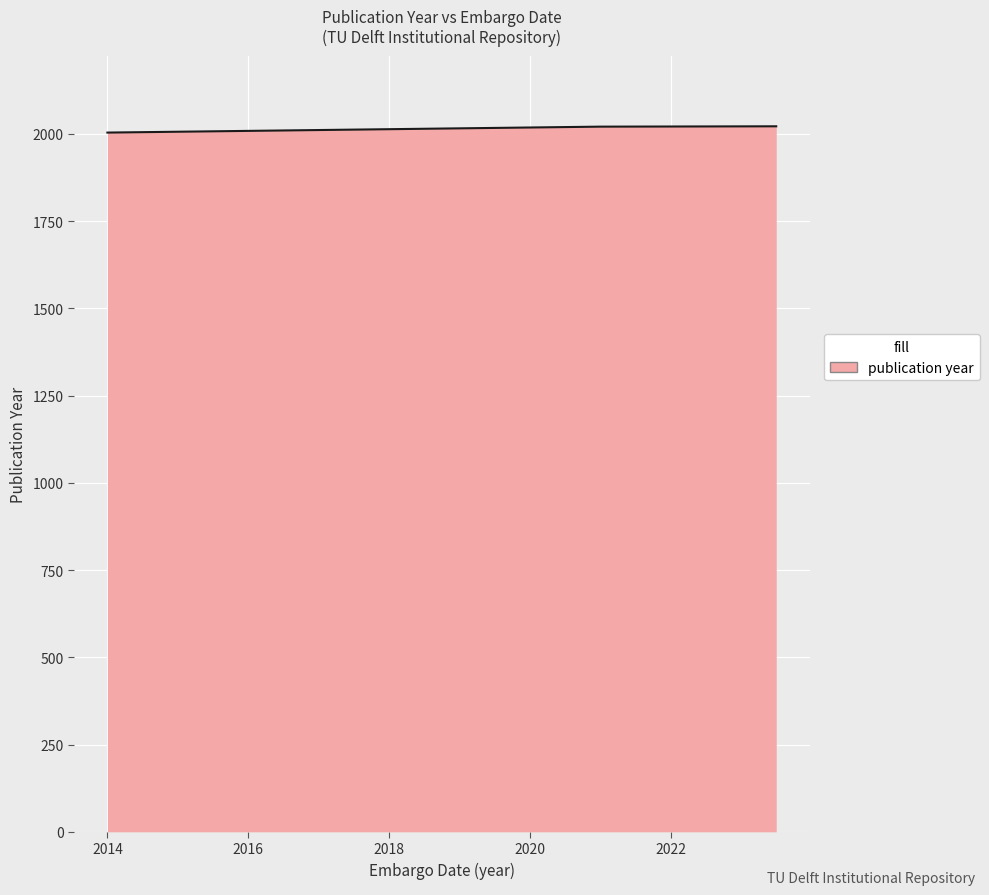

What is the sum of all values?

6047